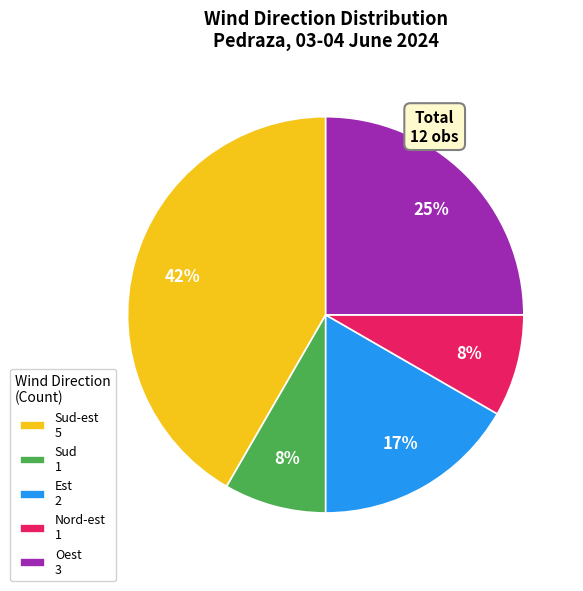

To the nearest percent, what percentage of the pie is Oest 3?

25%